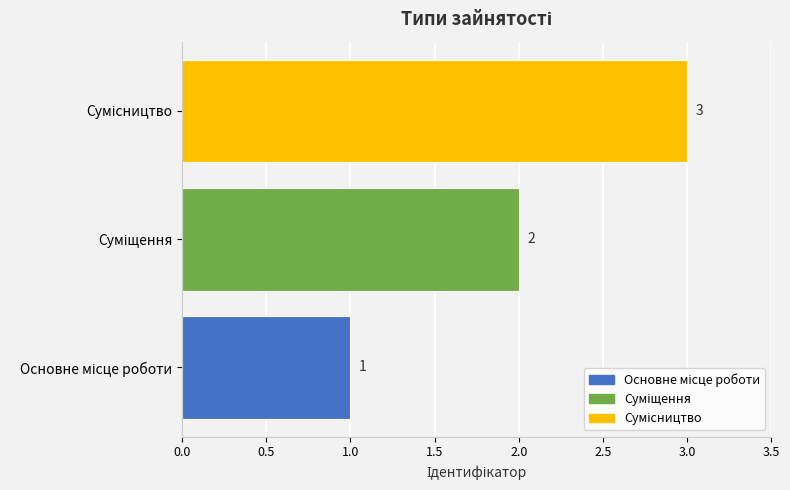

What is the maximum value shown in the chart?

3